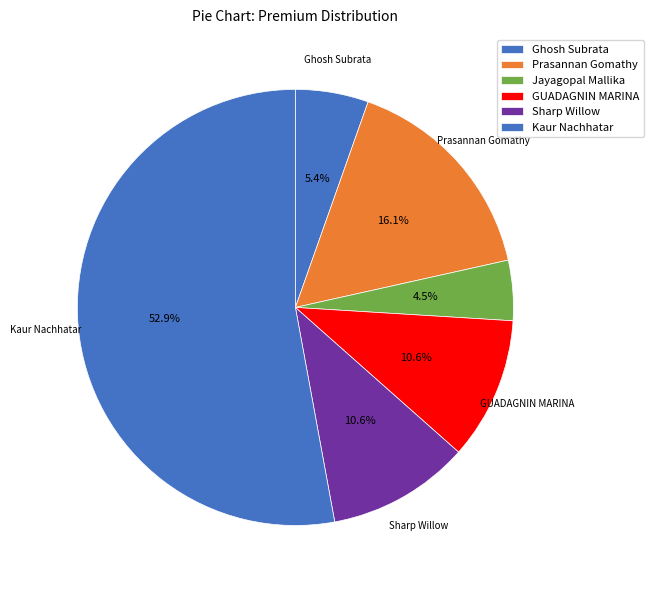

What is the majority slice?

Kaur Nachhatar